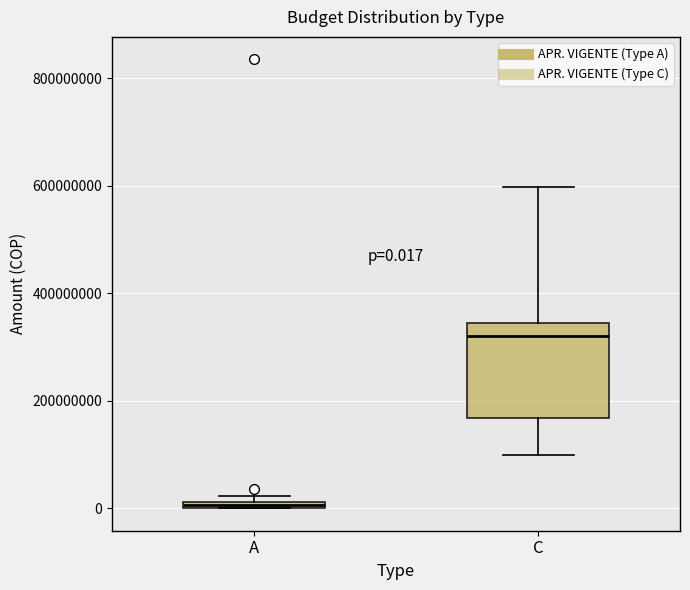

Which box has the lowest median line?

A